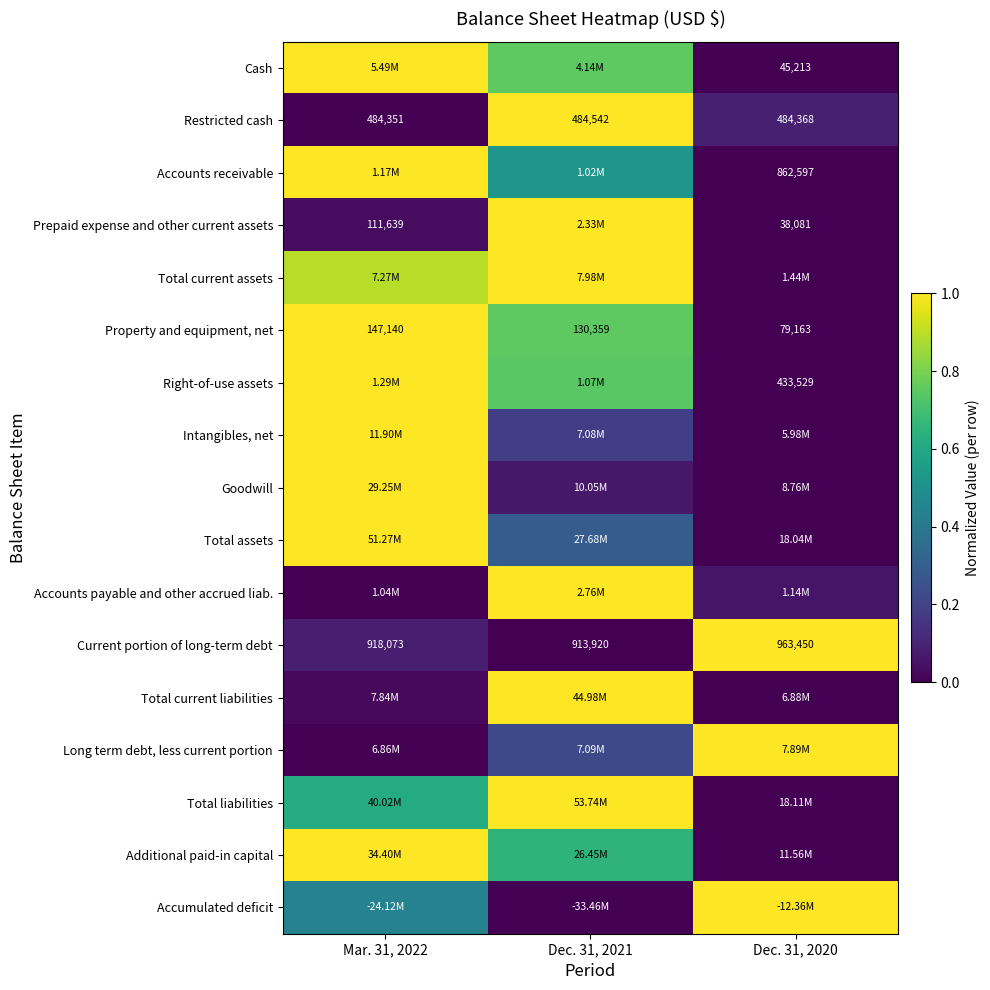

How many values in the Cash series exceed 0?

2